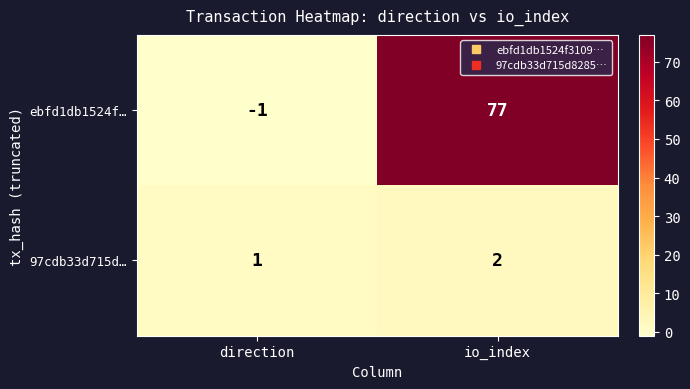

Rank the series by their maximum value, from highest to lowest.

ebfd1db1524f…, 97cdb33d715d…